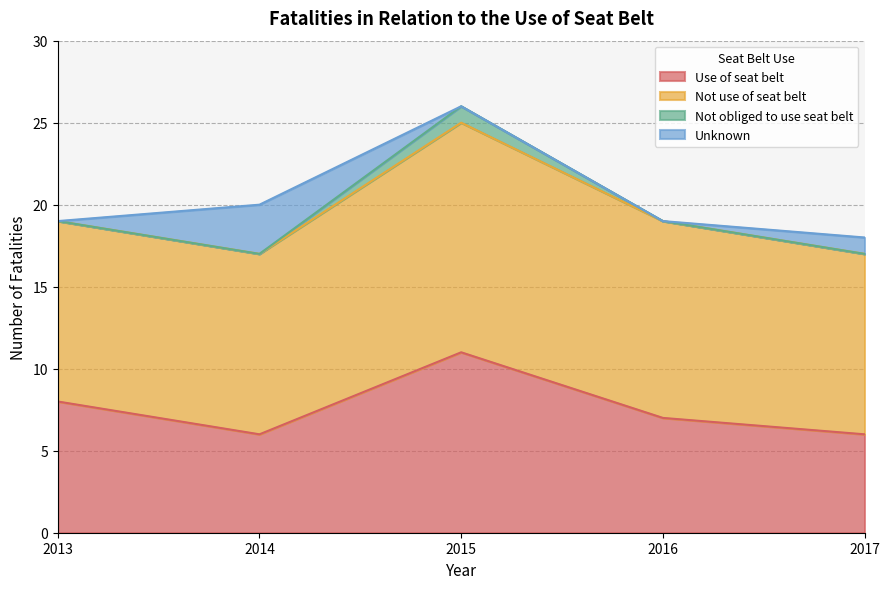

What is the difference between the Not use of seat belt values at 2016 and 2013?

1